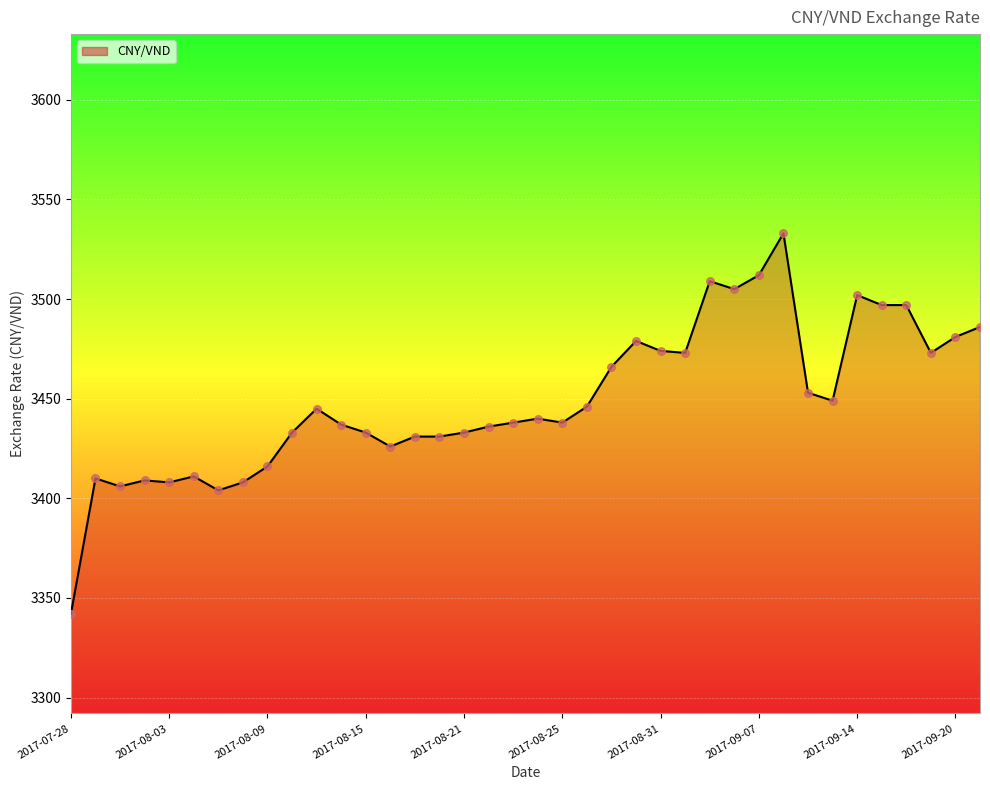

What is the greatest value displayed?

3533